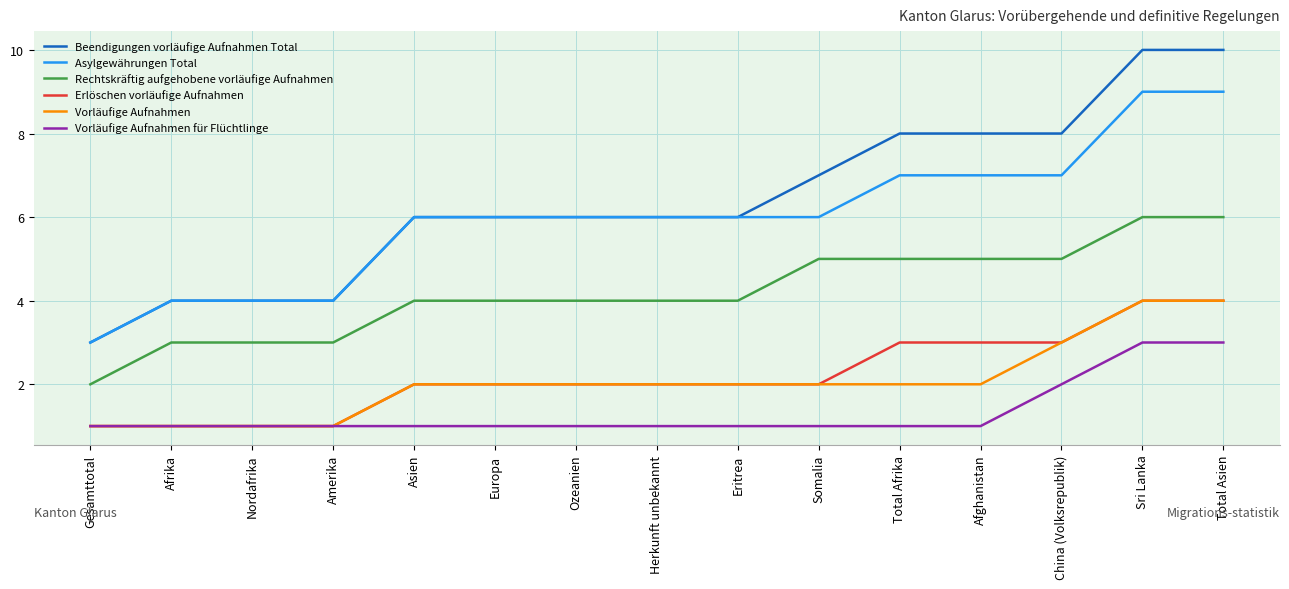

What value does the Asylgewährungen Total series have at Total Afrika?

7